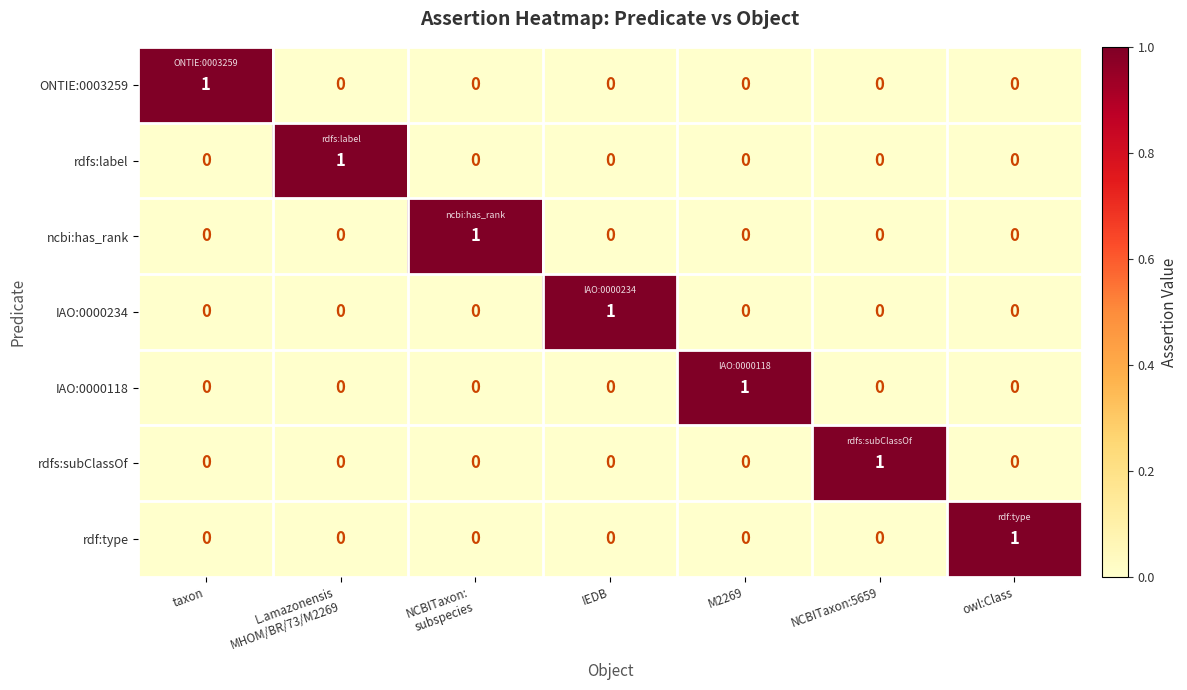

Is it true that IAO:0000118 equals 0 at owl:Class?

True